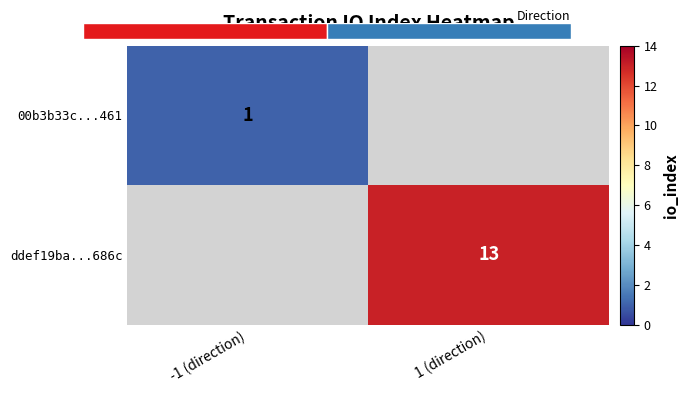

The 00b3b33c...461 series shows 1 at -1 (direction). True or false?

True